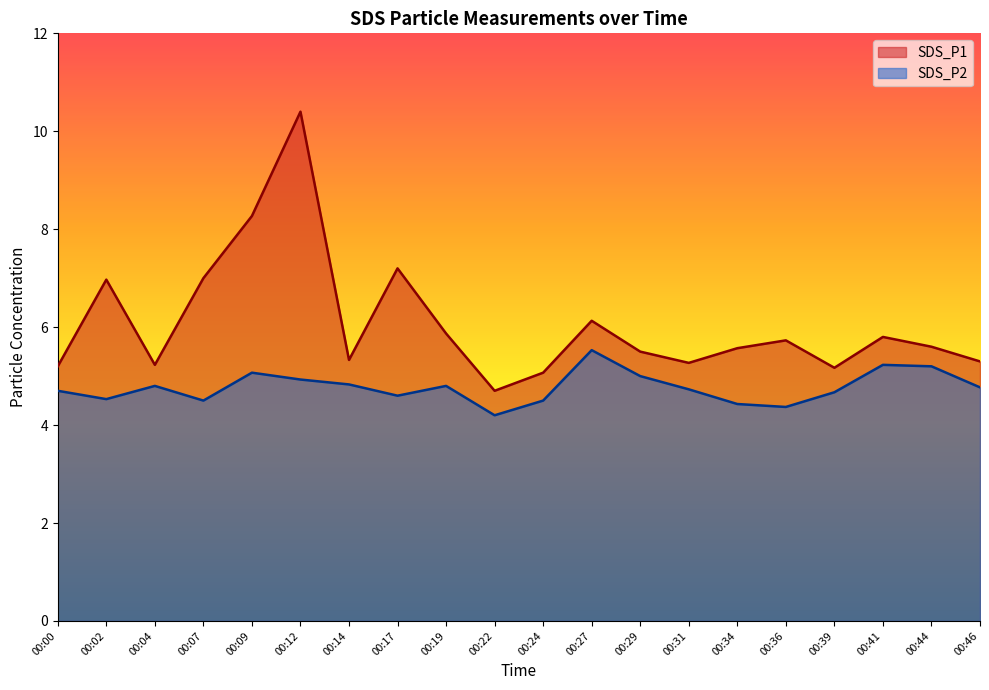

What is the value of the SDS_P2 point at the 4th from the left?

4.5